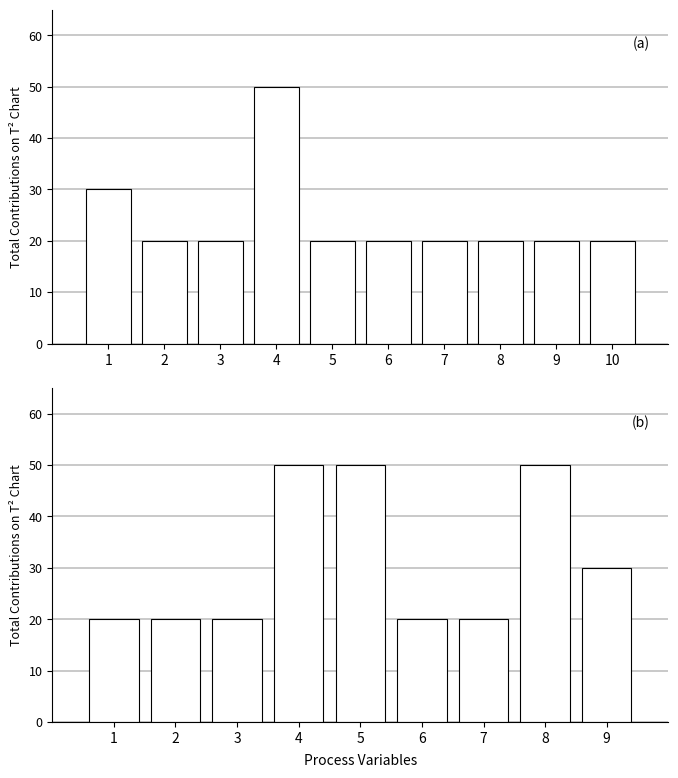

Is it true that the value at 1 is 20?

True